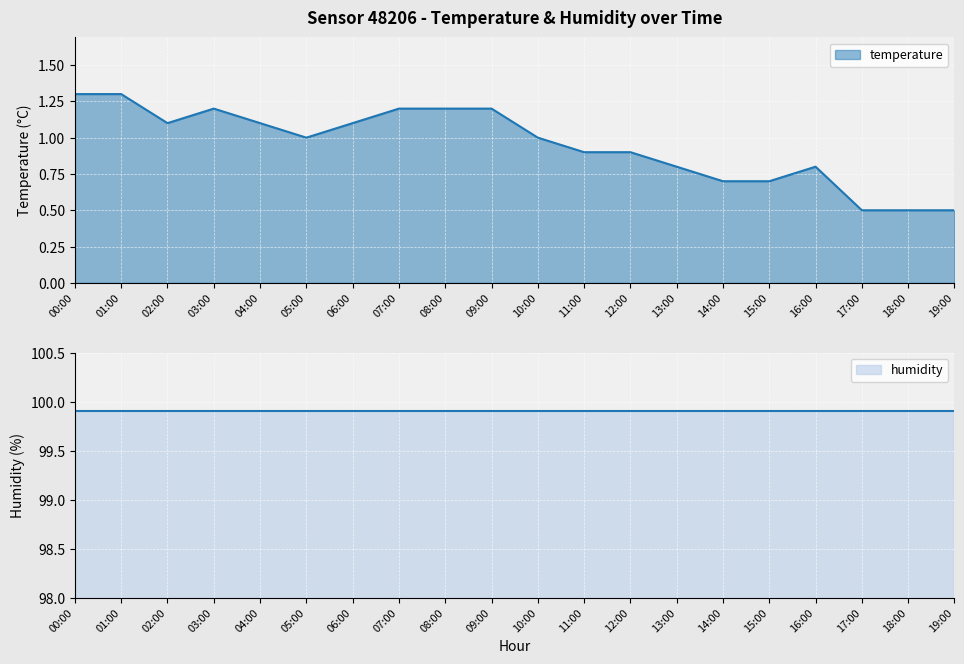

How many interior local peaks (higher than both neighbors) does the data have?

2